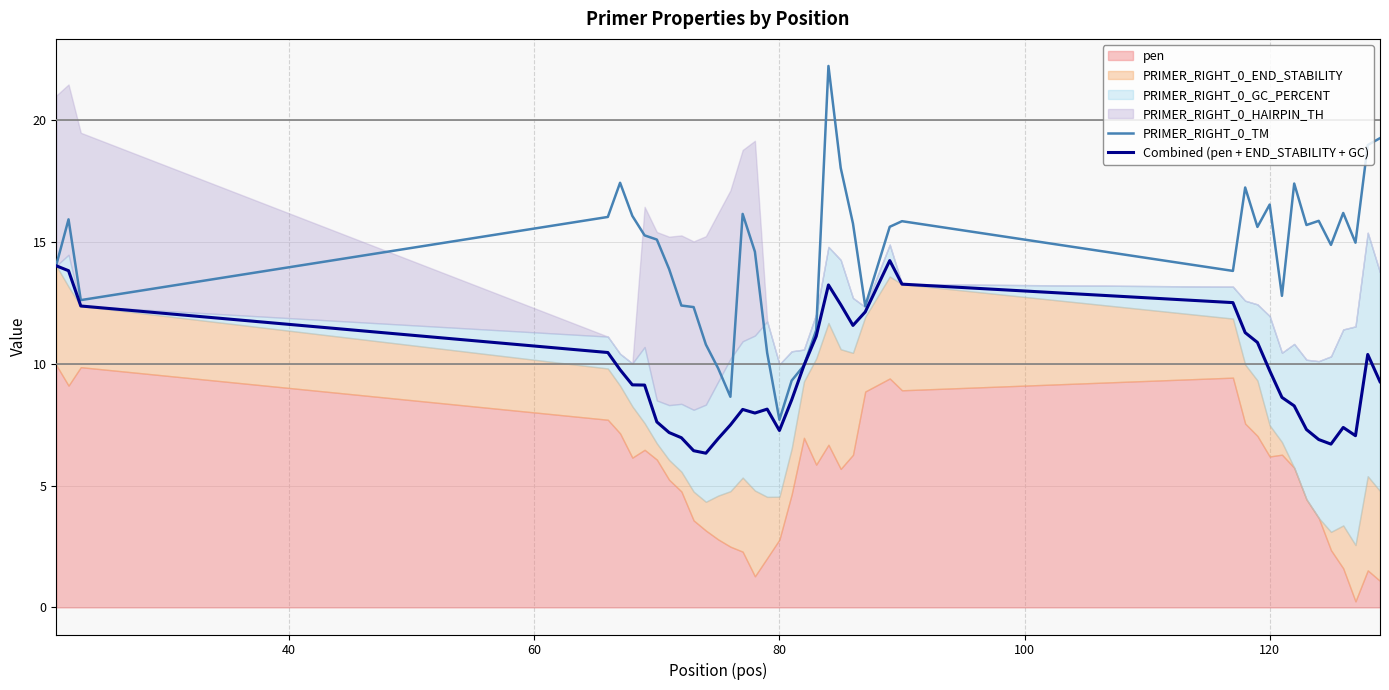

What is the lowest value of the Combined (pen + END_STABILITY + GC) series?

6.3